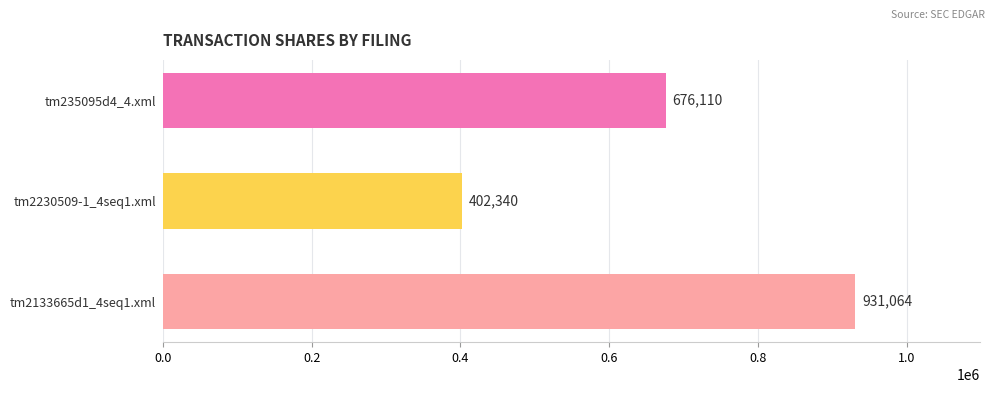

Approximately how many times larger is the value at tm2133665d1_4seq1.xml compared to tm235095d4_4.xml?

1.4